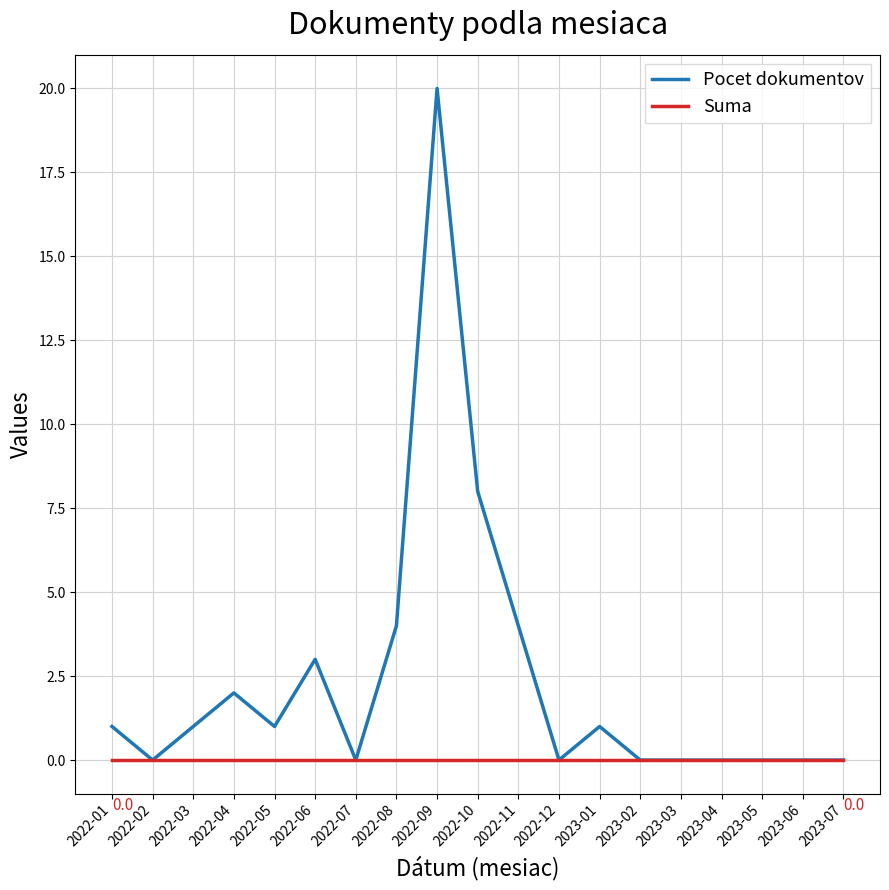

True or false: Pocet dokumentov has a value of 0 at 2023-05.

True